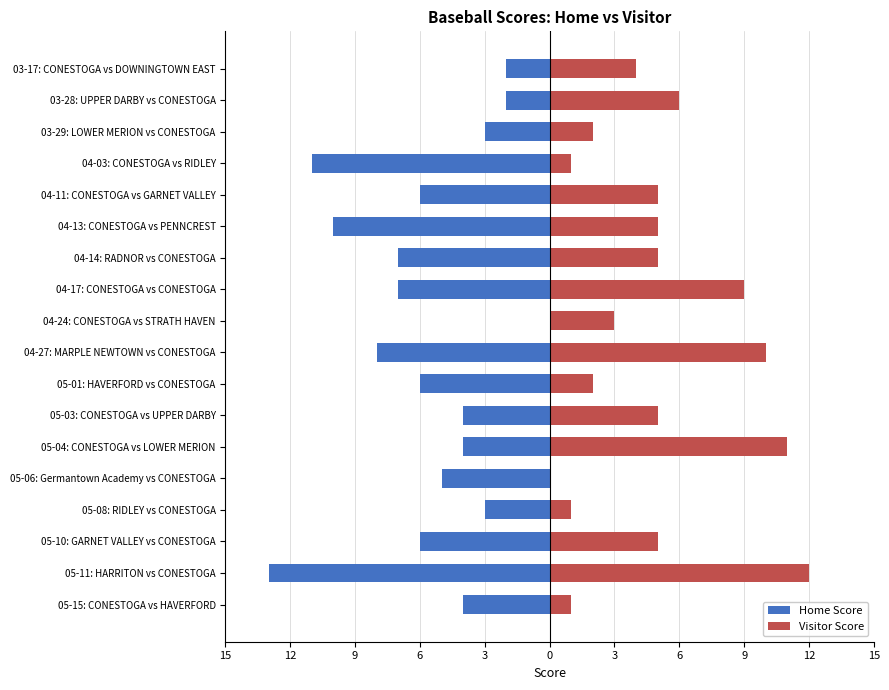

Is it true that Home Score equals -4 at 04-27: MARPLE NEWTOWN vs CONESTOGA?

False